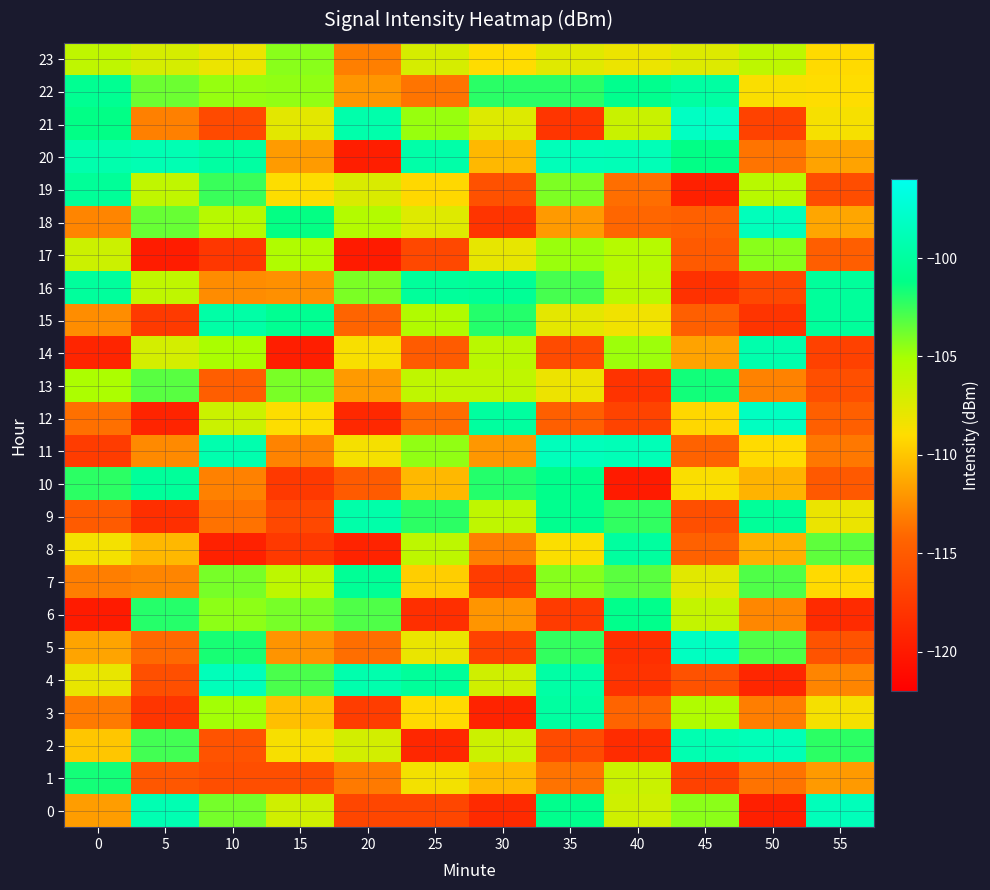

List the series in order of their peak value, highest first.

21, 5, 12, 18, 11, 0, 4, 20, 2, 14, 9, 15, 22, 3, 8, 16, 10, 19, 7, 6, 13, 1, 17, 23